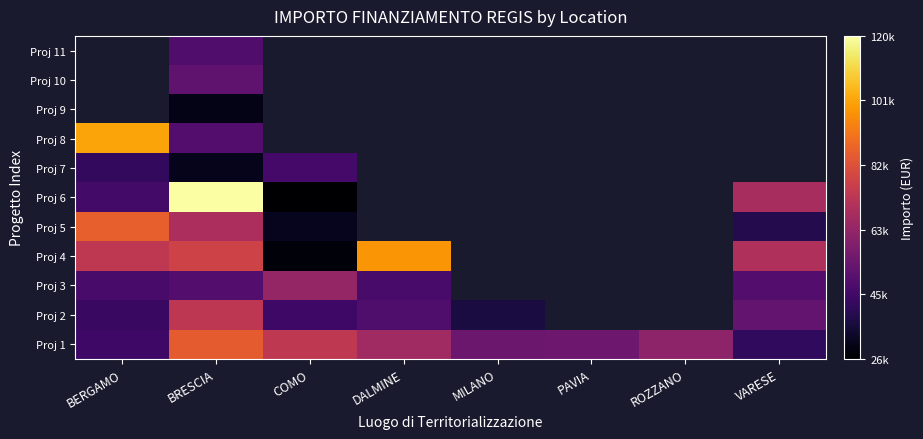

How many values in the Proj 3 series exceed 63747?

1